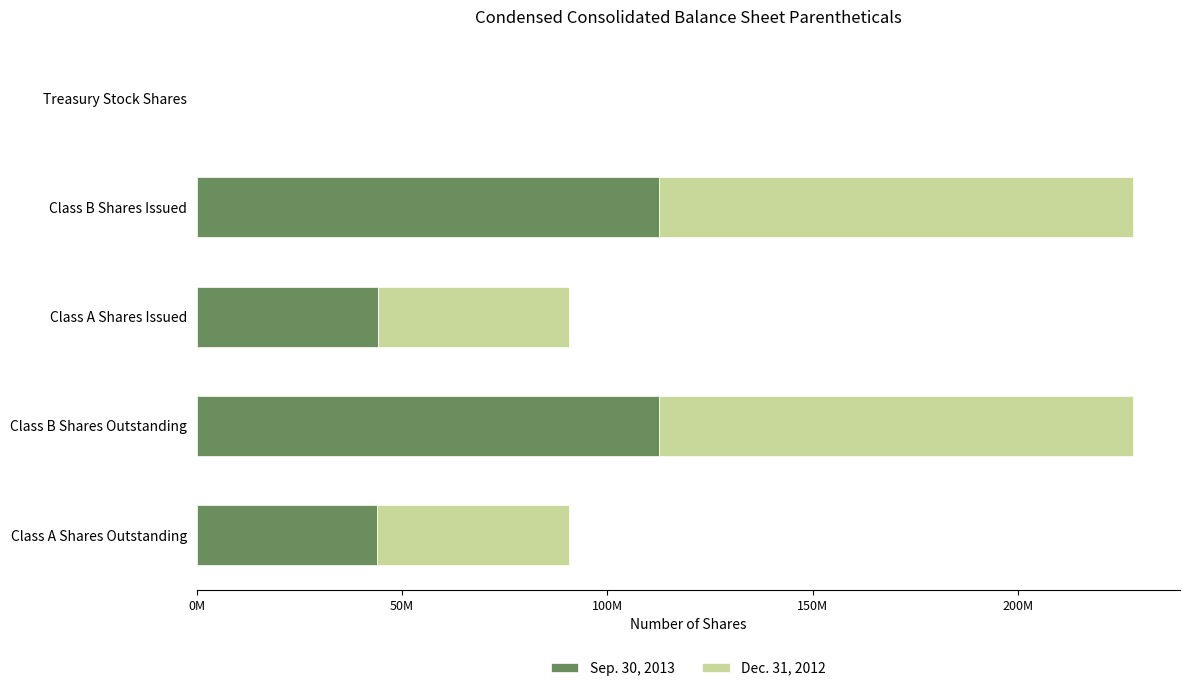

What are all the series names shown in the legend?

Sep. 30, 2013, Dec. 31, 2012